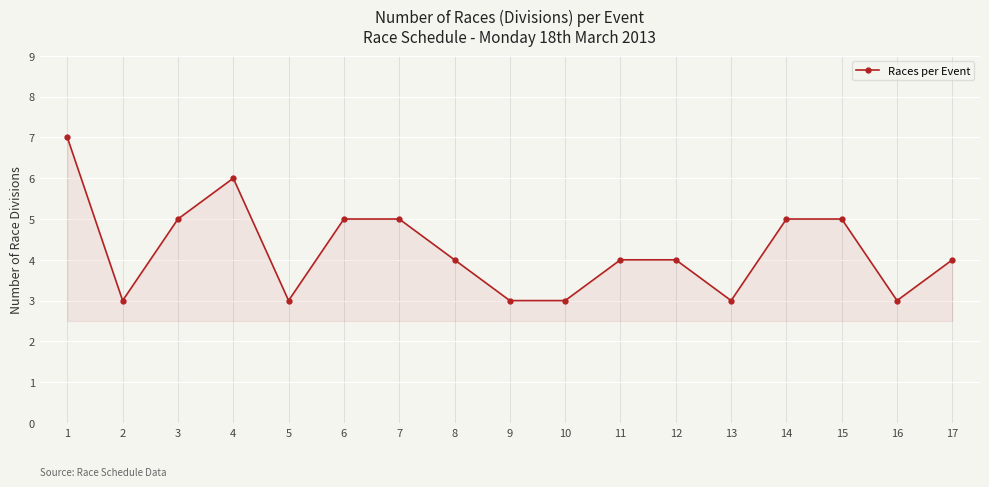

How many data points does each series have?

17